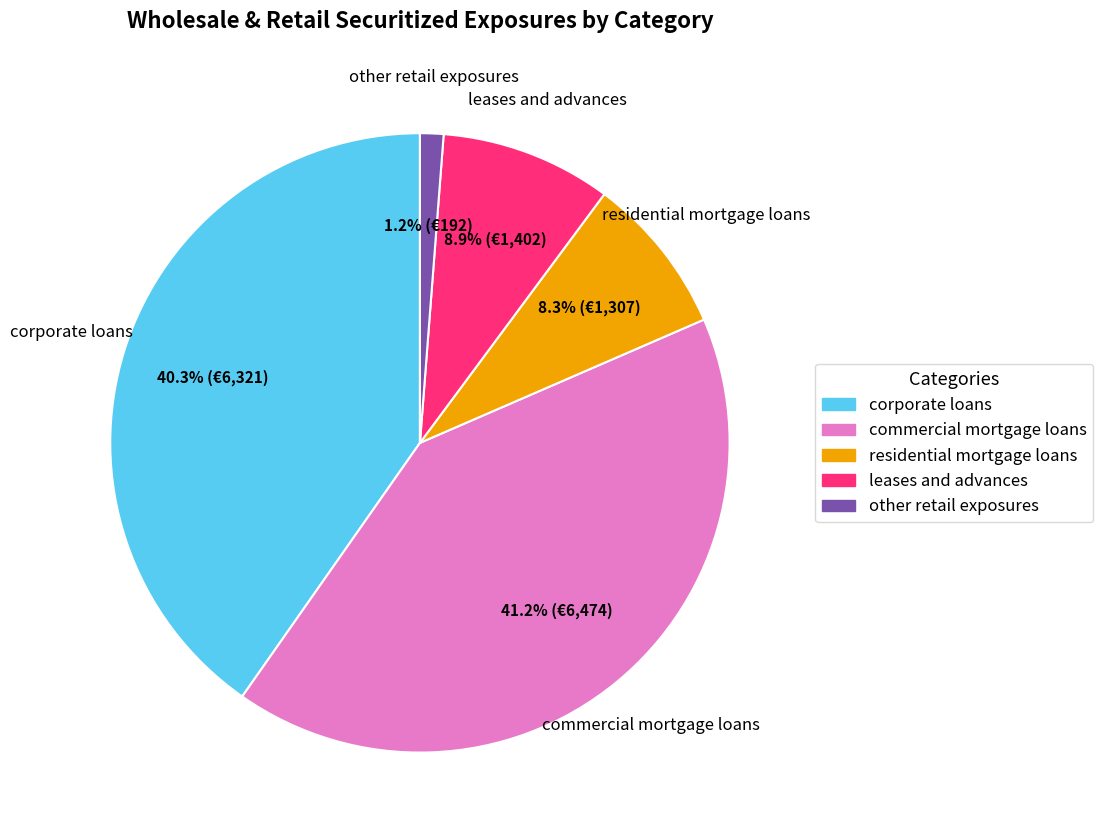

Which has a higher value, other retail exposures or residential mortgage loans?

residential mortgage loans